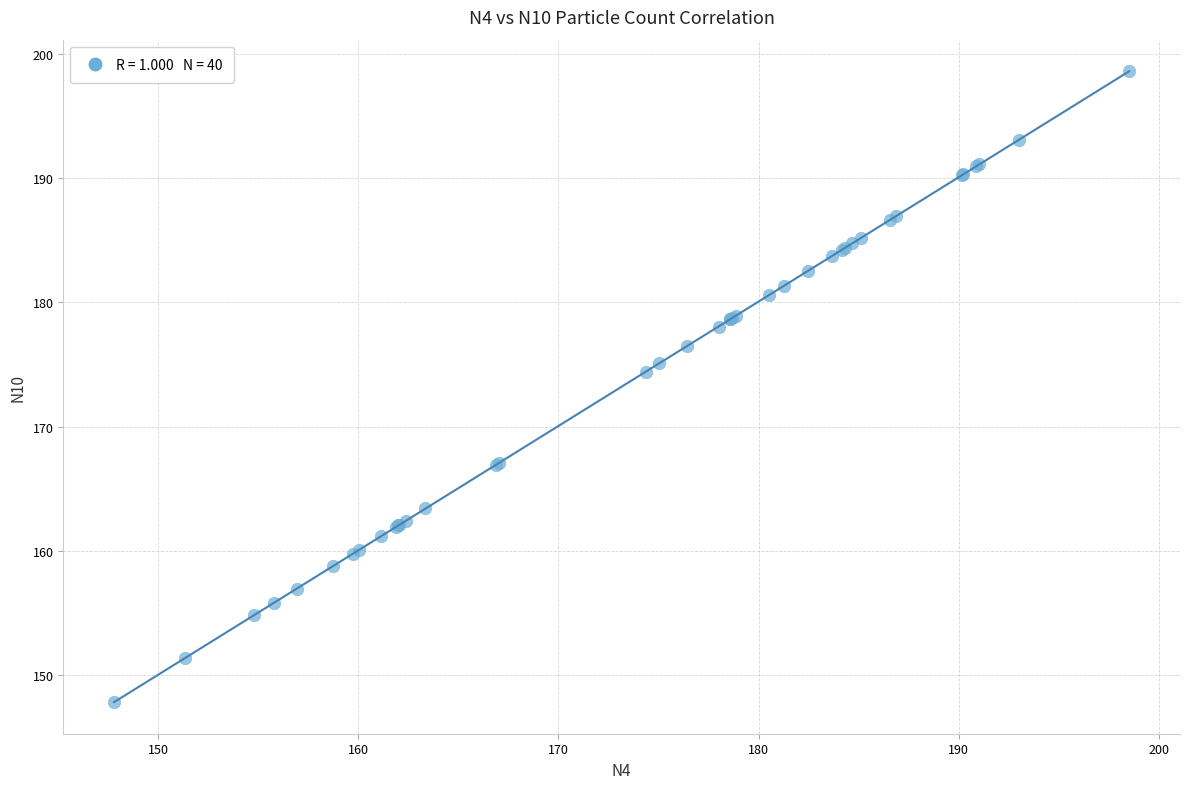

What Y value in the scatter plot is closest to 173?

174.4